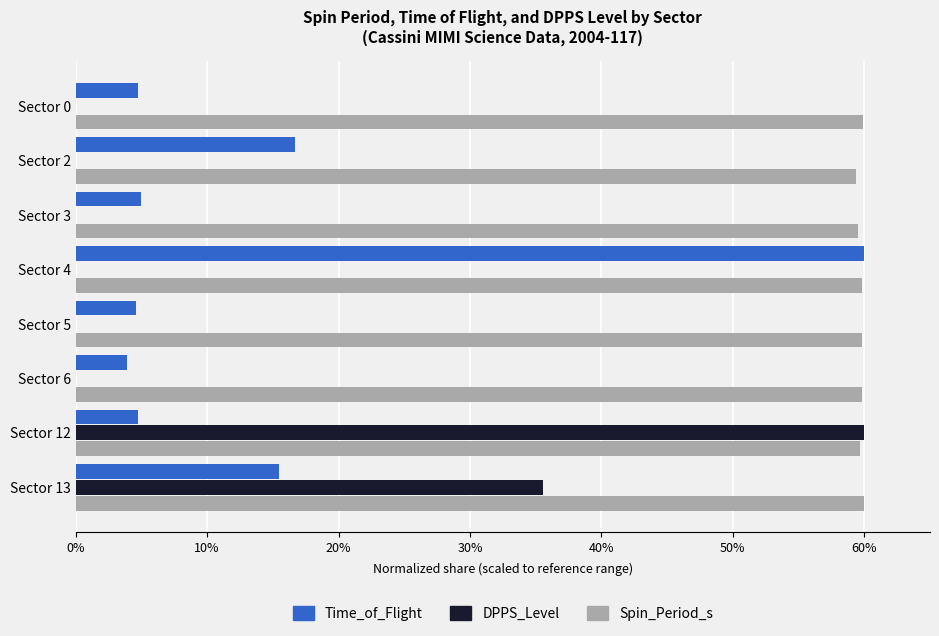

Count the number of categories in the chart.

8